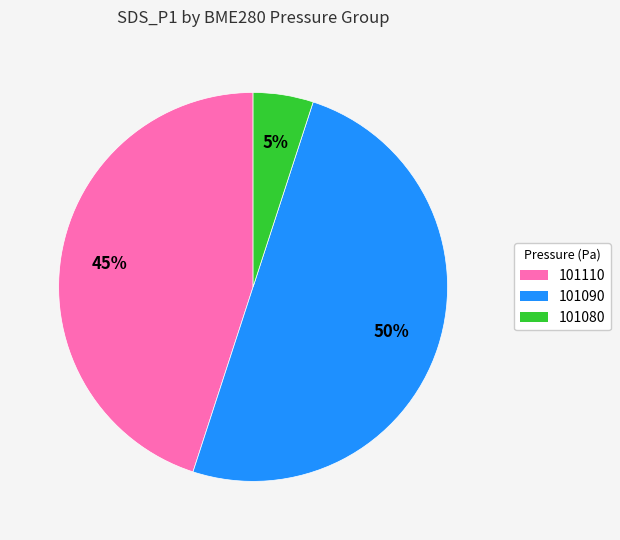

To the nearest percent, what is the combined percentage of 101110 and 101090?

95%